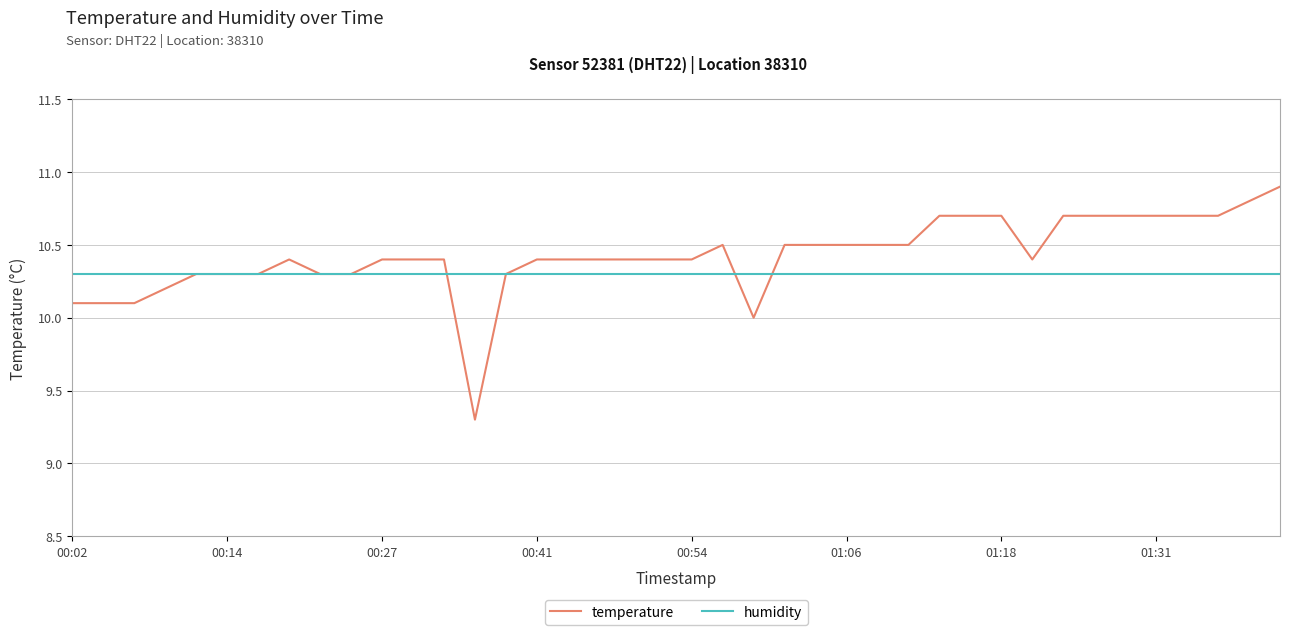

Which series has the widest spread of values?

temperature